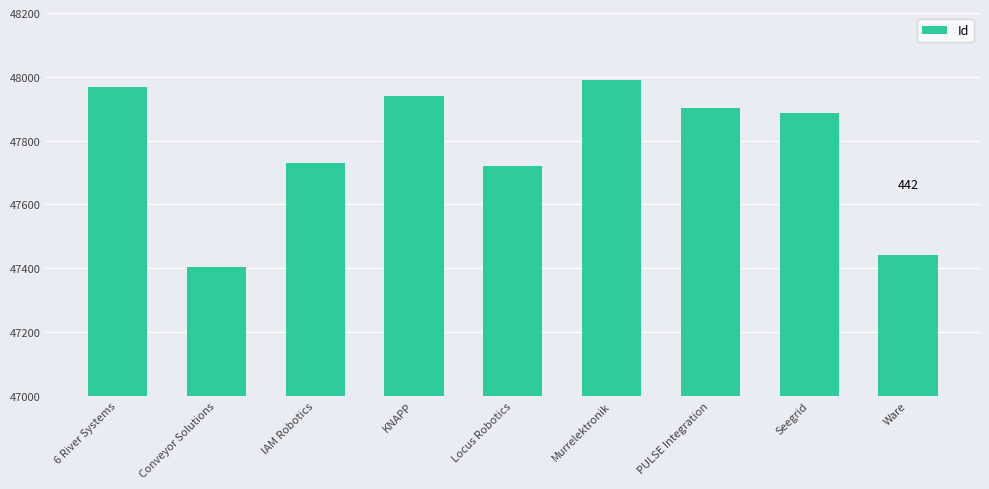

Reading right to left, extract all data points from this chart.

47442	47887	47902	47989	47721	47940	47729	47402	47968